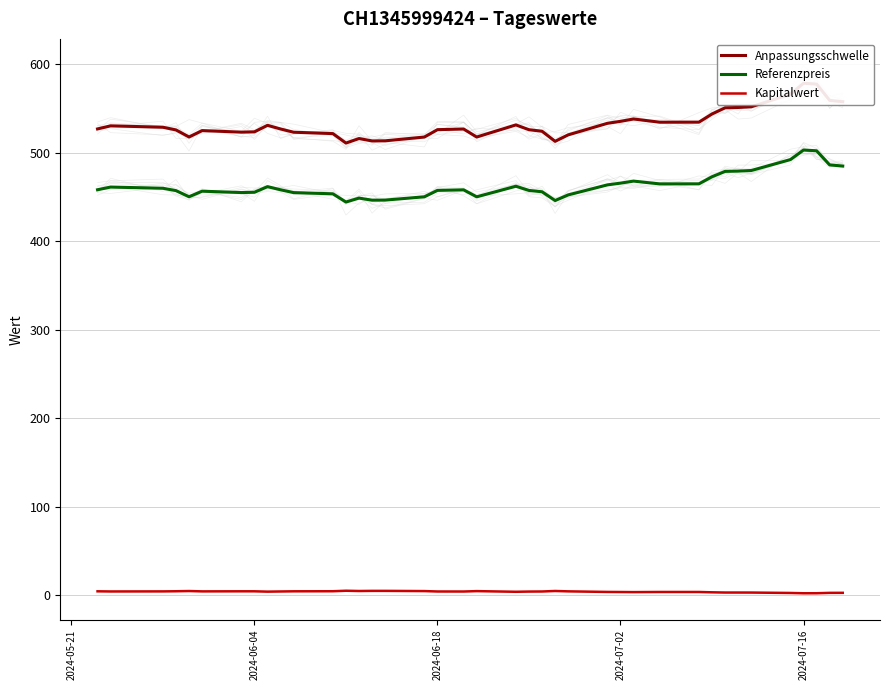

Reading left to right, transcribe all the data shown in this chart.

Anpassungsschwelle: 526.9	530.4	528.8	525.7	517.8	525.0	523.2	523.6	530.9	526.8	523.1	521.6	510.9	516.0	513.3	513.4	517.7	526.0	526.8	517.7	531.4	526.0	524.2	512.9	520.2	533.2	535.5	538.1	534.5	534.5	543.8	550.7	551.1	551.9	566.1	578.5	577.5	559.1	557.7
Referenzpreis: 458.1	461.2	459.8	457.2	450.2	456.5	455.0	455.3	461.7	458.1	454.9	453.6	444.3	448.7	446.4	446.5	450.2	457.4	458.1	450.2	462.1	457.4	455.9	446.0	452.3	463.7	465.6	467.9	464.8	464.8	472.8	478.9	479.2	479.9	492.2	503.0	502.2	486.2	484.9
Kapitalwert: 4.4	4.2	4.3	4.5	4.7	4.3	4.4	4.4	4.0	4.2	4.4	4.5	5.1	4.8	4.9	4.9	4.7	4.2	4.2	4.6	3.9	4.1	4.2	4.8	4.4	3.7	3.6	3.5	3.7	3.7	3.3	3.0	3.0	3.0	2.5	2.2	2.2	2.7	2.7